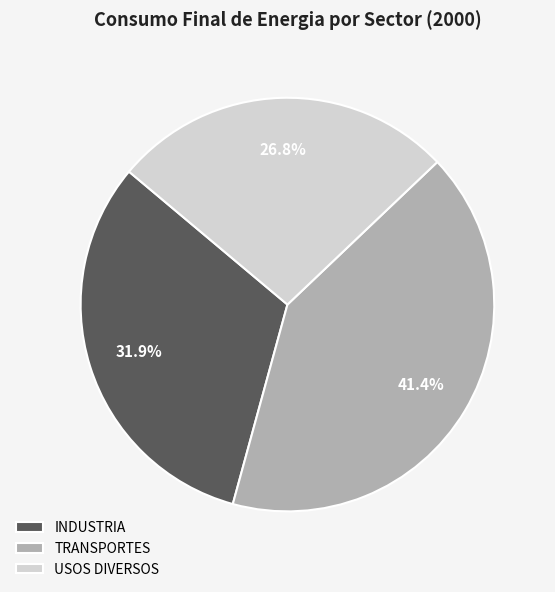

Between TRANSPORTES and USOS DIVERSOS, which is larger?

TRANSPORTES